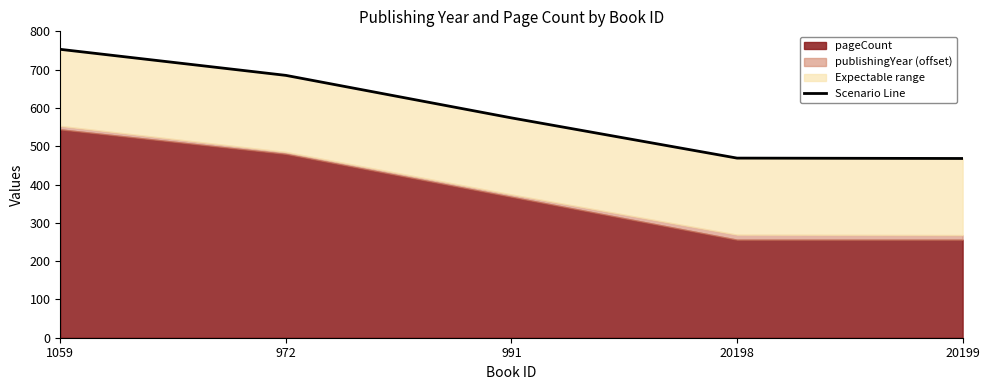

Between 991 and 1059, which is larger?

1059